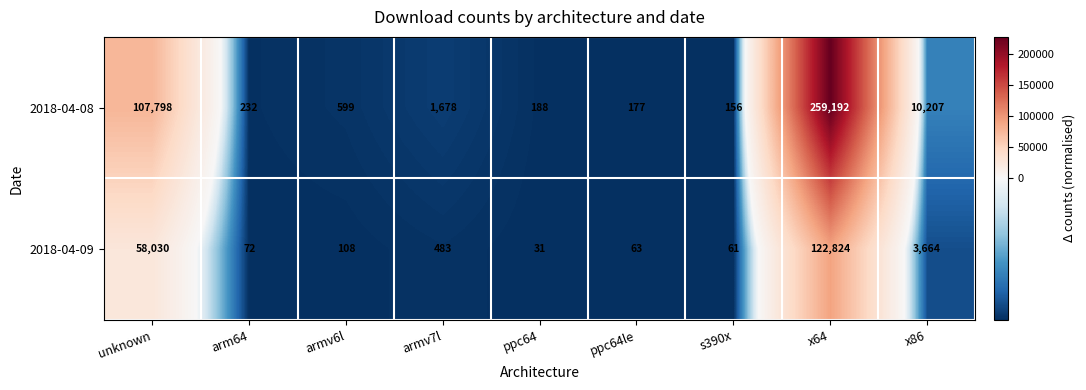

Which series has the largest total across all categories?

2018-04-08